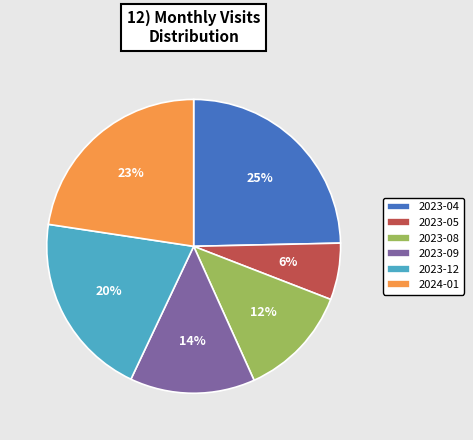

What is the largest slice in the pie chart?

2023-04